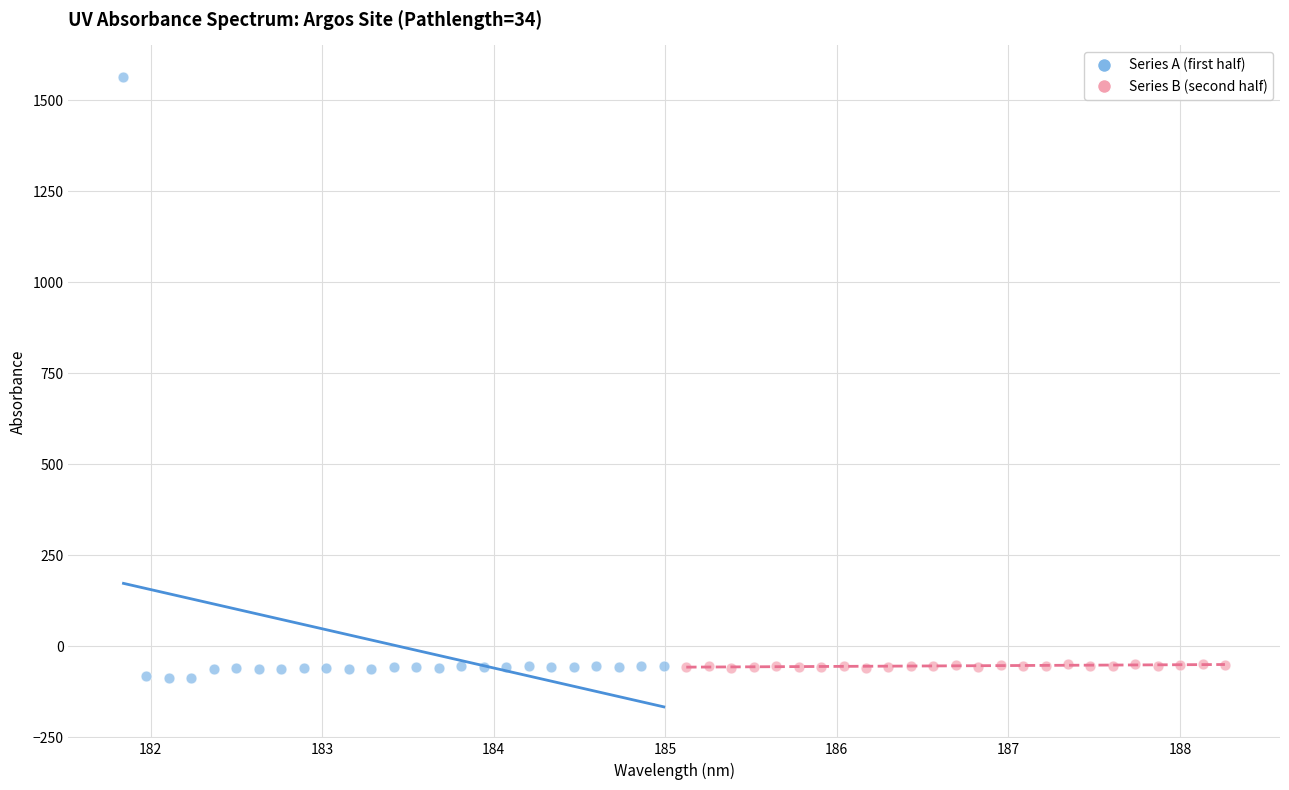

Which series reaches the maximum Y coordinate?

Series A (first half)